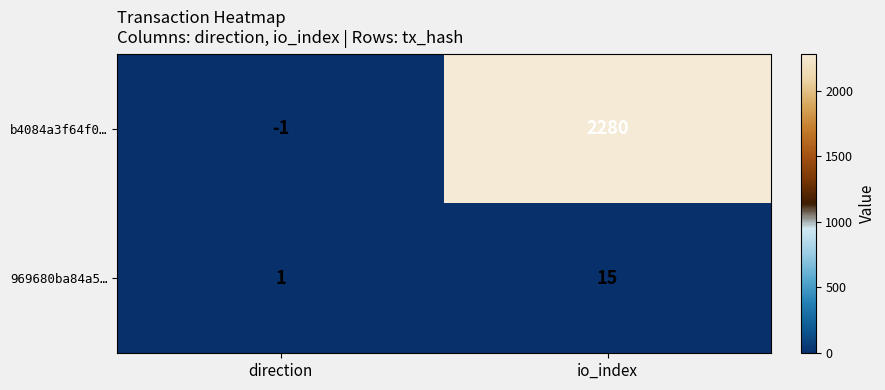

Which label corresponds to the smallest value in the chart?

direction